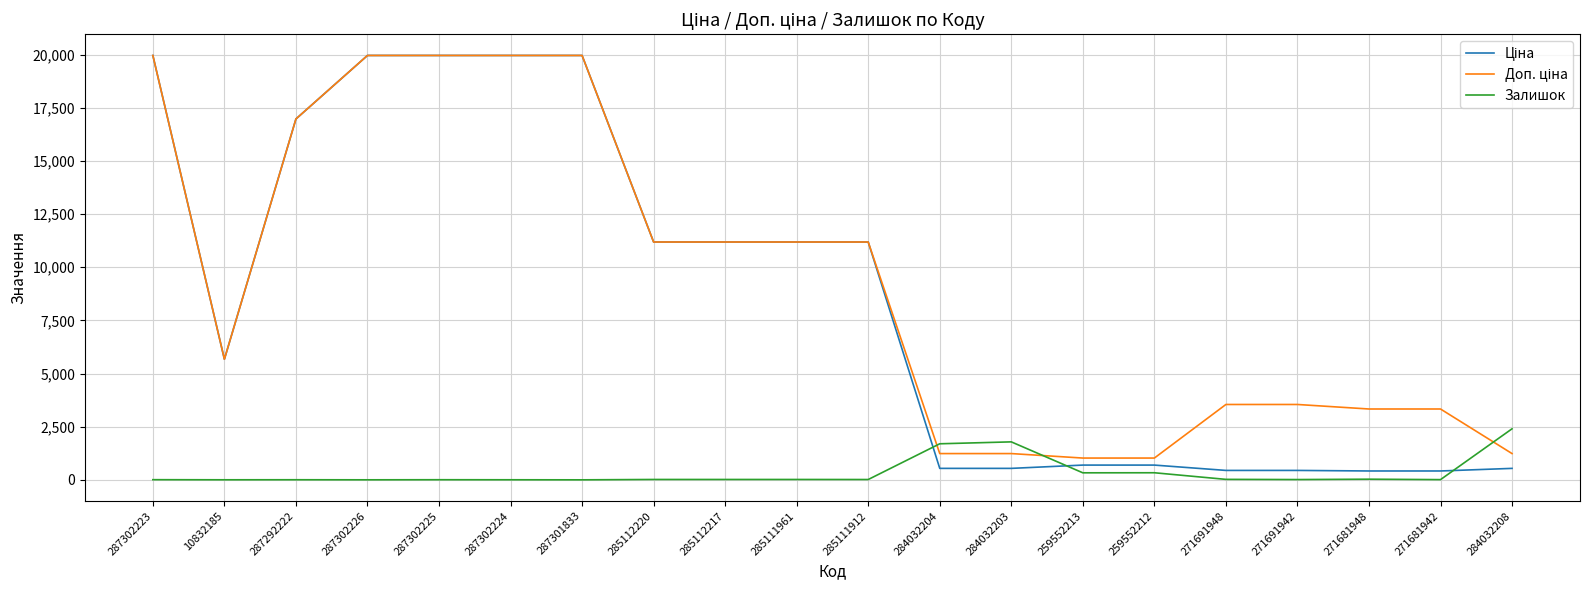

What is the greatest value displayed?

19964.2